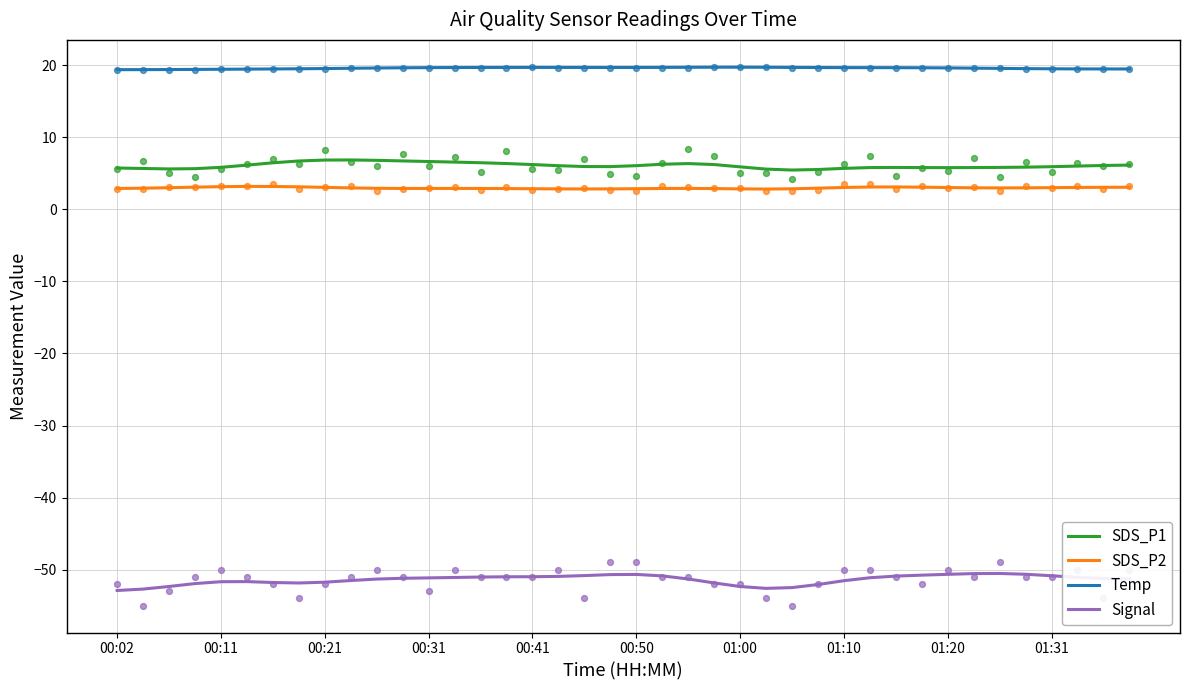

At how many categories does at least one series exceed -50?

40